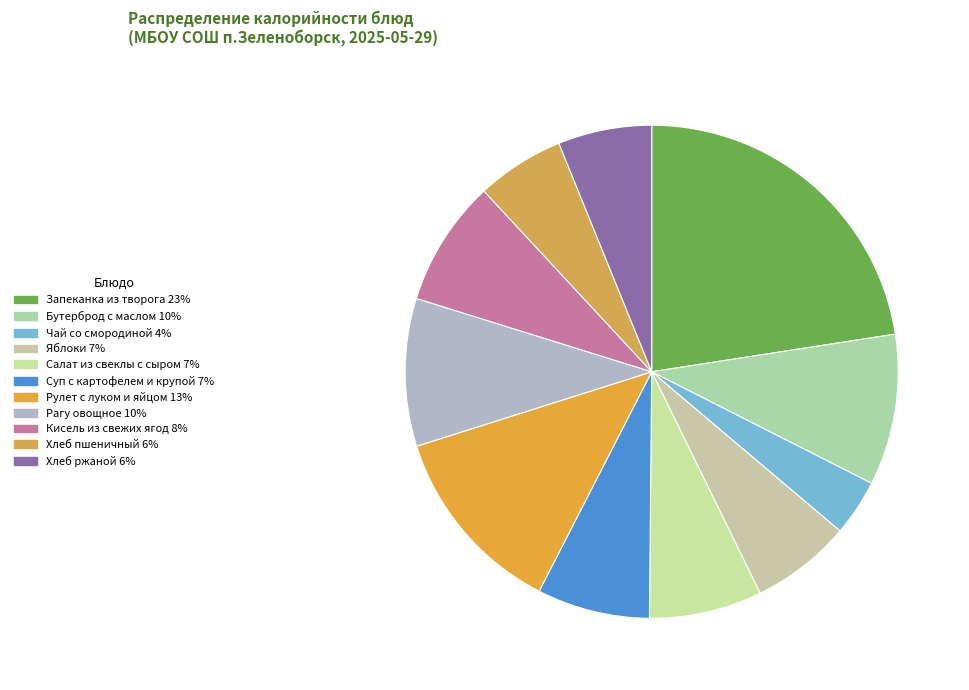

To the nearest percent, what percentage of the pie is Кисель из свежих ягод?

8%